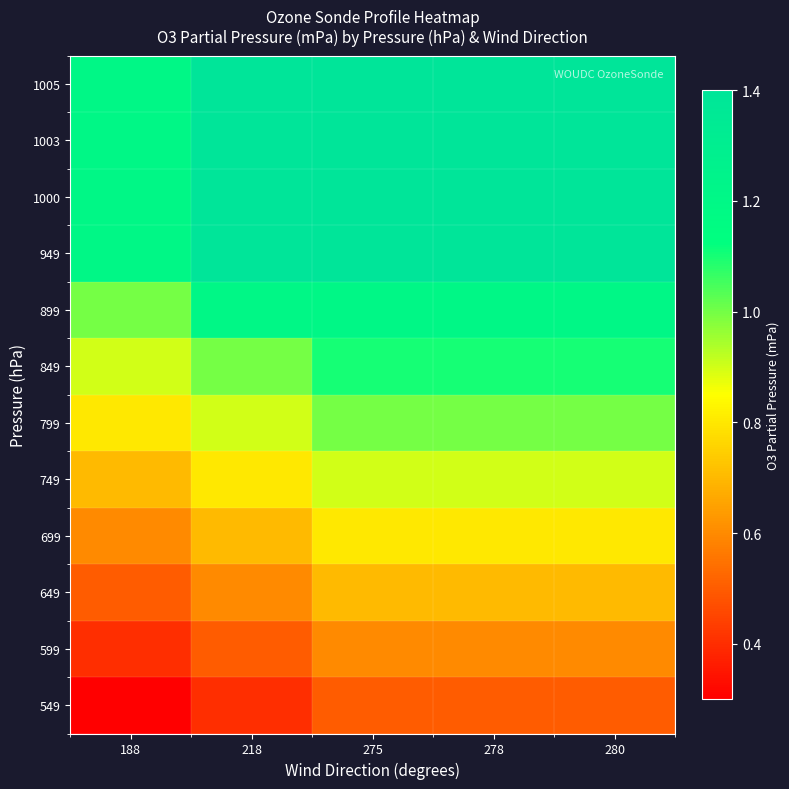

Reading left to right, list all the values displayed in this chart.

1005: 188=1.2	218=1.4	275=1.4	278=1.4	280=1.4
1003: 188=1.2	218=1.4	275=1.4	278=1.4	280=1.4
1000: 188=1.2	218=1.4	275=1.4	278=1.4	280=1.4
949: 188=1.2	218=1.4	275=1.4	278=1.4	280=1.4
899: 188=1.0	218=1.2	275=1.2	278=1.2	280=1.2
849: 188=0.9	218=1.0	275=1.1	278=1.1	280=1.1
799: 188=0.8	218=0.9	275=1.0	278=1.0	280=1.0
749: 188=0.7	218=0.8	275=0.9	278=0.9	280=0.9
699: 188=0.6	218=0.7	275=0.8	278=0.8	280=0.8
649: 188=0.5	218=0.6	275=0.7	278=0.7	280=0.7
599: 188=0.4	218=0.5	275=0.6	278=0.6	280=0.6
549: 188=0.3	218=0.4	275=0.5	278=0.5	280=0.5